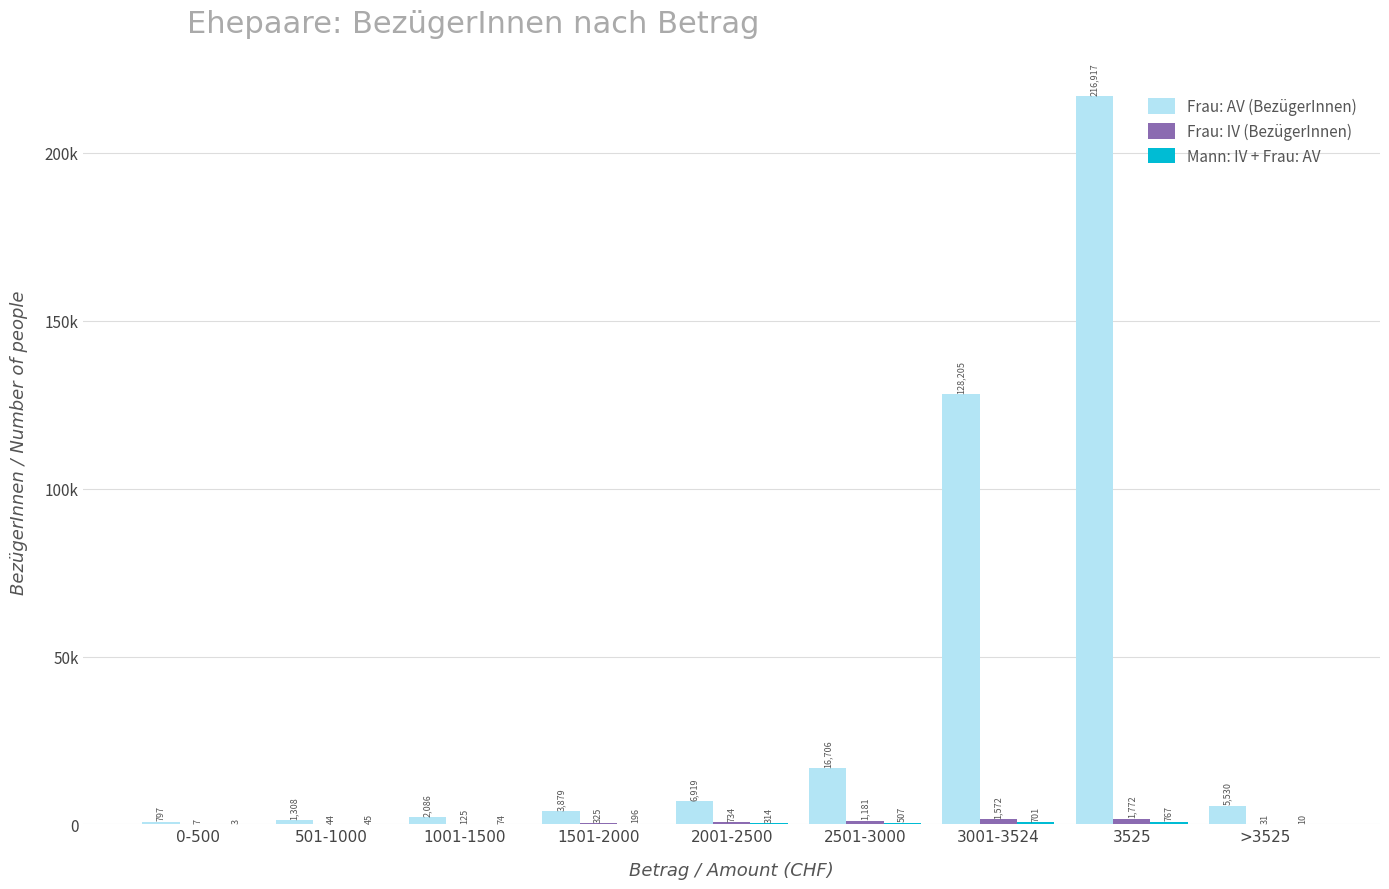

True or false: Mann: IV + Frau: AV has a value of 196 at 1501-2000.

True